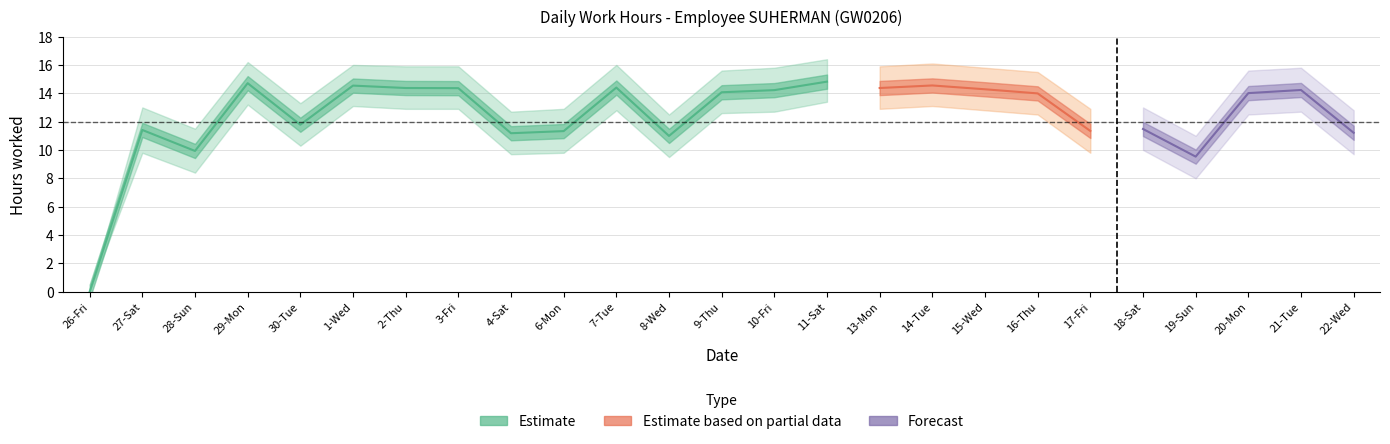

Reading left to right, list all the values displayed in this chart.

Low: 0.0	11.4	9.9	14.7	11.8	14.5	14.4	14.4	11.2	11.3	14.4	11.0	14.1	14.2	14.8	14.4	14.6	14.3	14.0	11.3	11.5	9.5	14.0	14.2	11.2
Low_upper: 0.0	13.0	11.5	16.2	13.3	16.0	15.9	15.9	12.7	12.9	16.0	12.5	15.6	15.8	16.4	15.9	16.1	15.8	15.5	12.9	13.0	11.0	15.6	15.8	12.8
Low_lower: 0.0	9.8	8.4	13.2	10.3	13.1	12.9	12.9	9.7	9.8	12.8	9.5	12.6	12.7	13.4	12.9	13.1	12.8	12.5	9.8	10.0	8.0	12.5	12.7	9.7